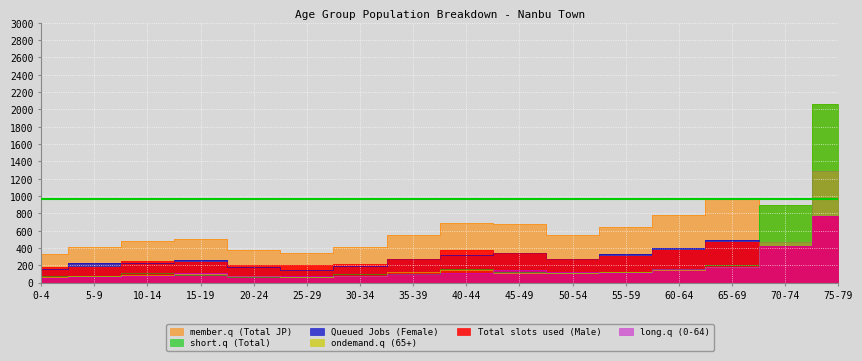

At which category is the sum across all series the highest?

75-79